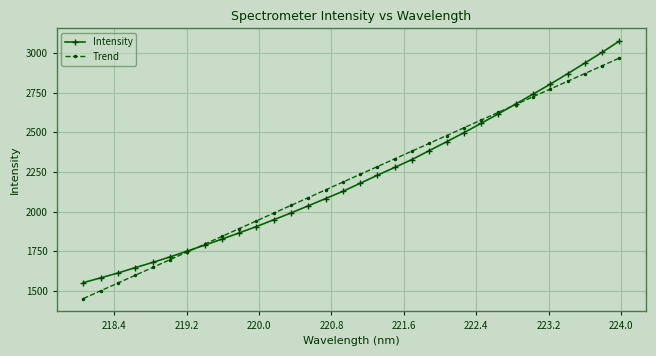

What are all the series names shown in the legend?

Intensity, Trend